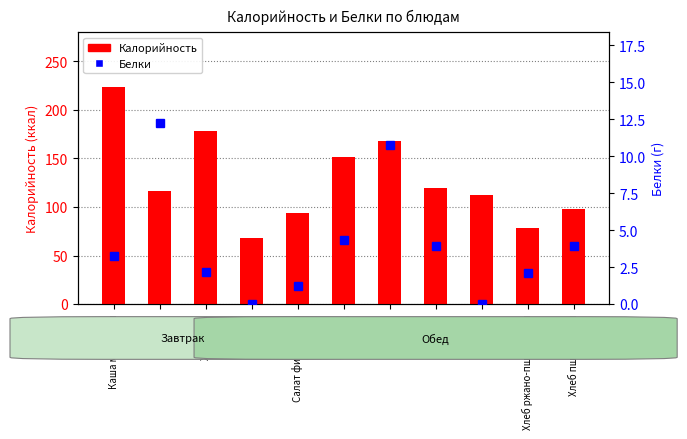

What is the total value across all series at Борщ?

156.3